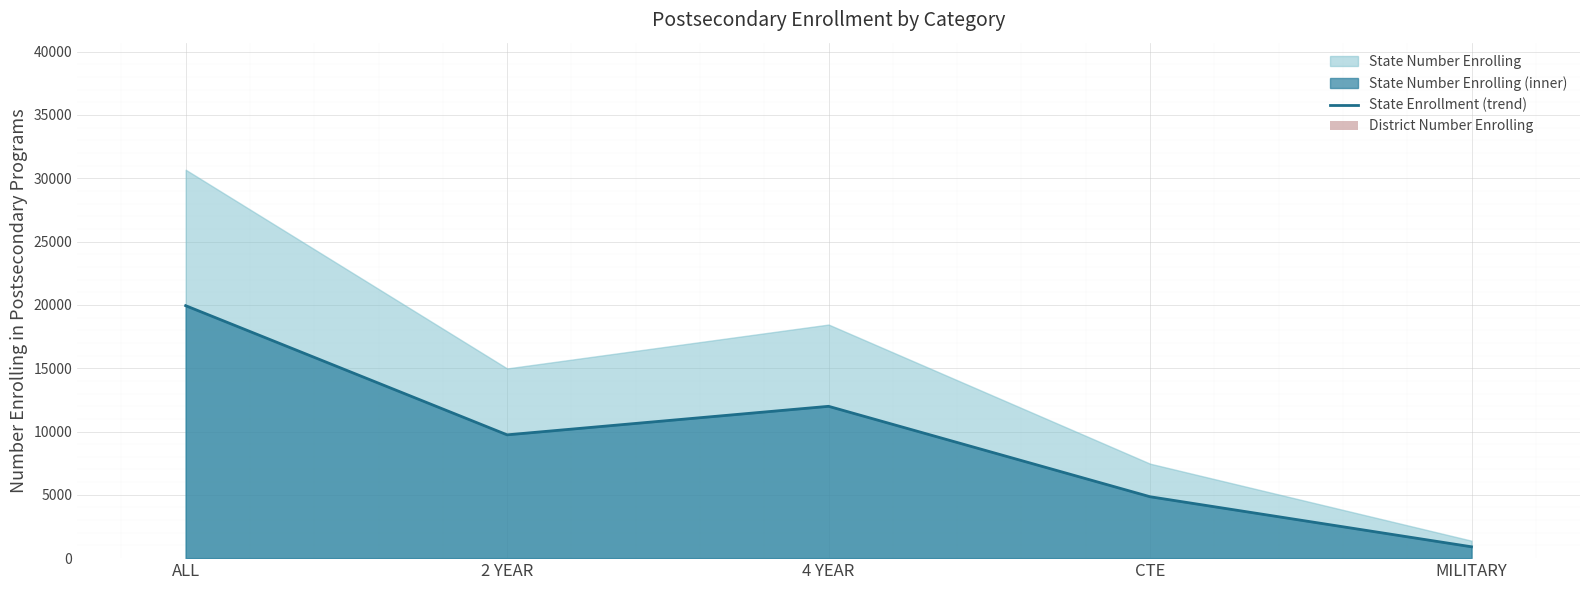

List the labels in order of District Number Enrolling value, smallest first.

2 YEAR, CTE, MILITARY, ALL, 4 YEAR